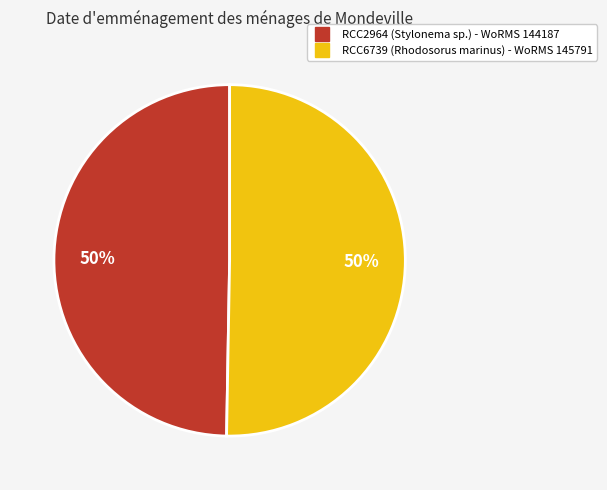

Approximately how many times larger is the value at RCC6739 compared to RCC2964?

1.0